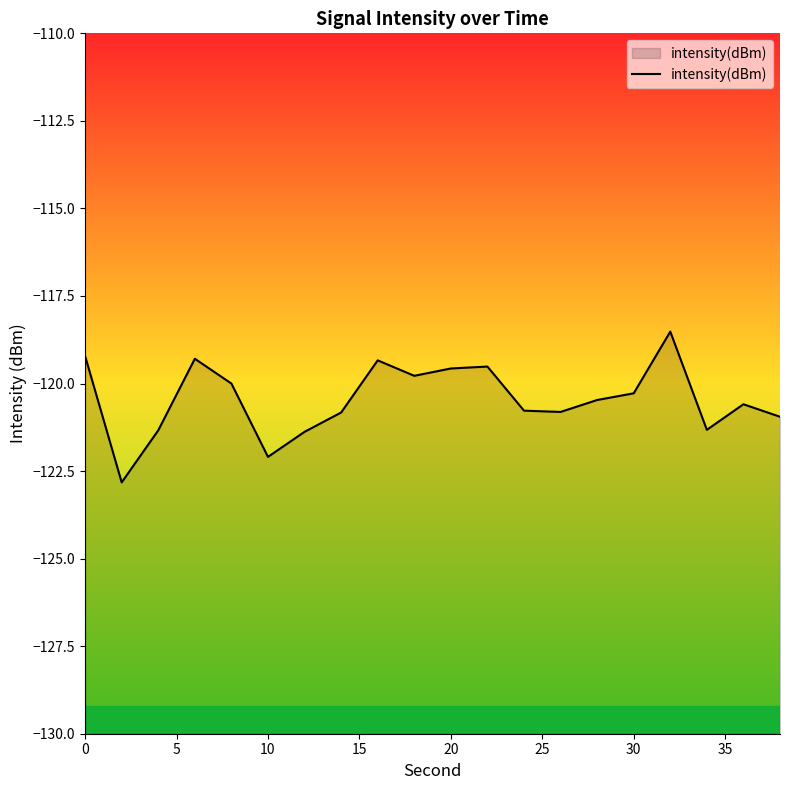

True or false: the data shows -119.6 at 20.

True